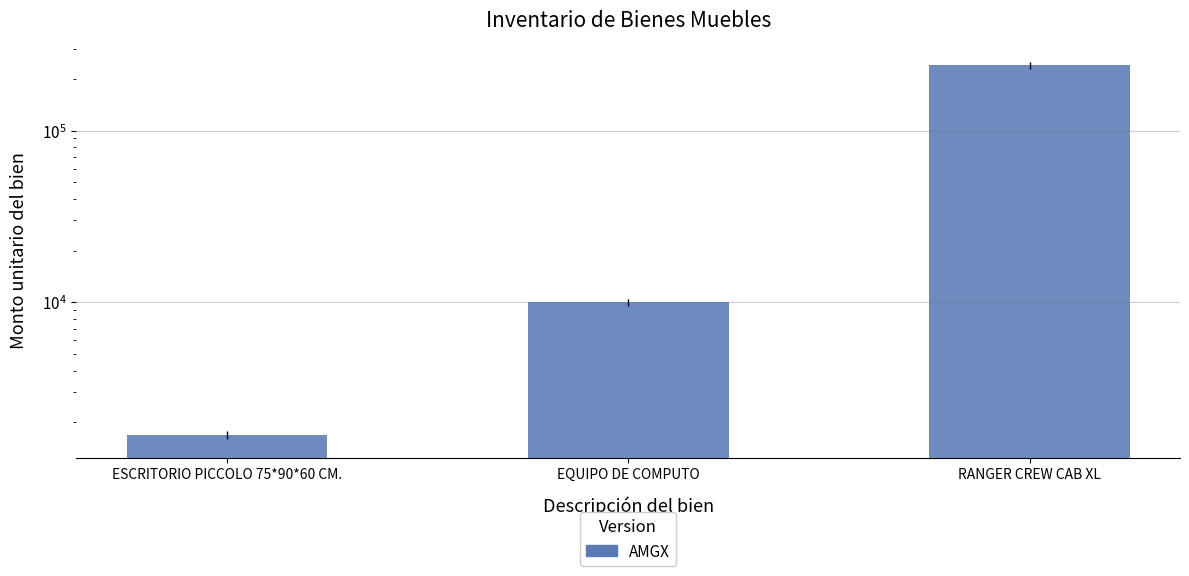

What is the sum of the values at ESCRITORIO PICCOLO 75*90*60 CM. and EQUIPO DE COMPUTO?

11681.1